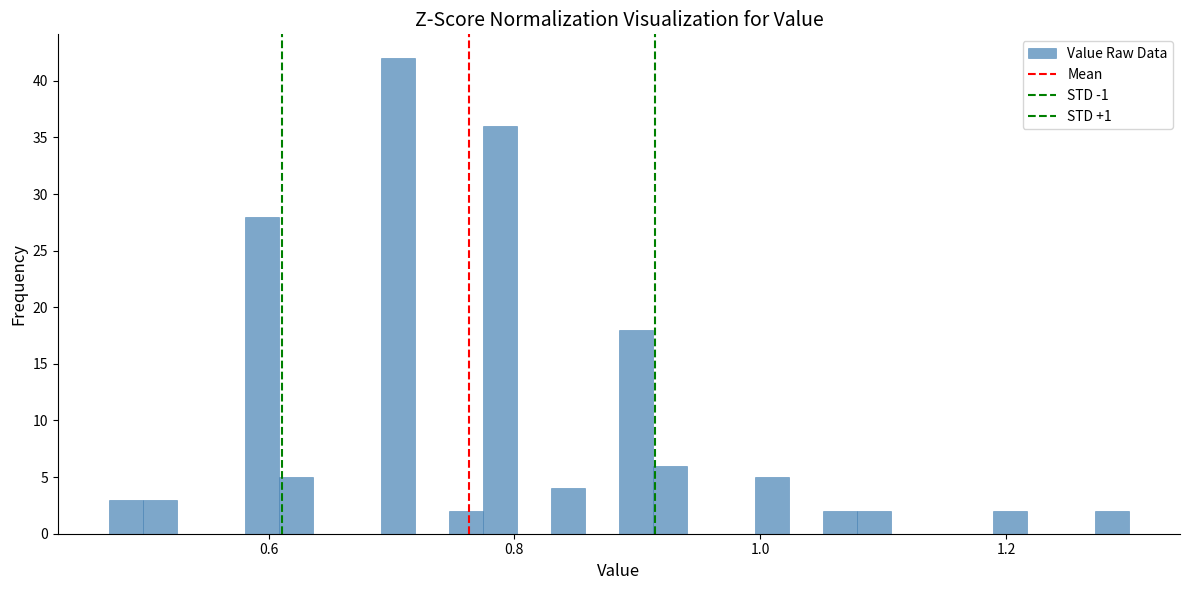

Read against the x-axis, roughly where is the centre of the tallest bar?

0.70